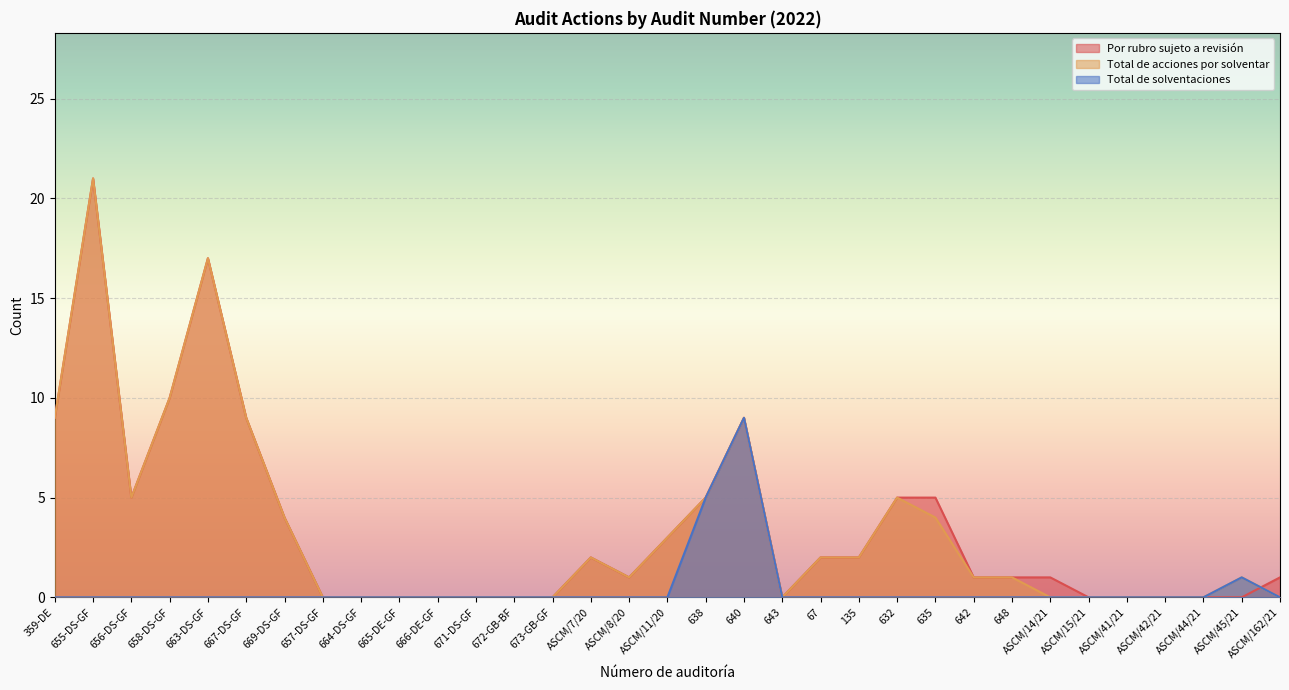

Does the chart display data point markers on the line(s)?

No